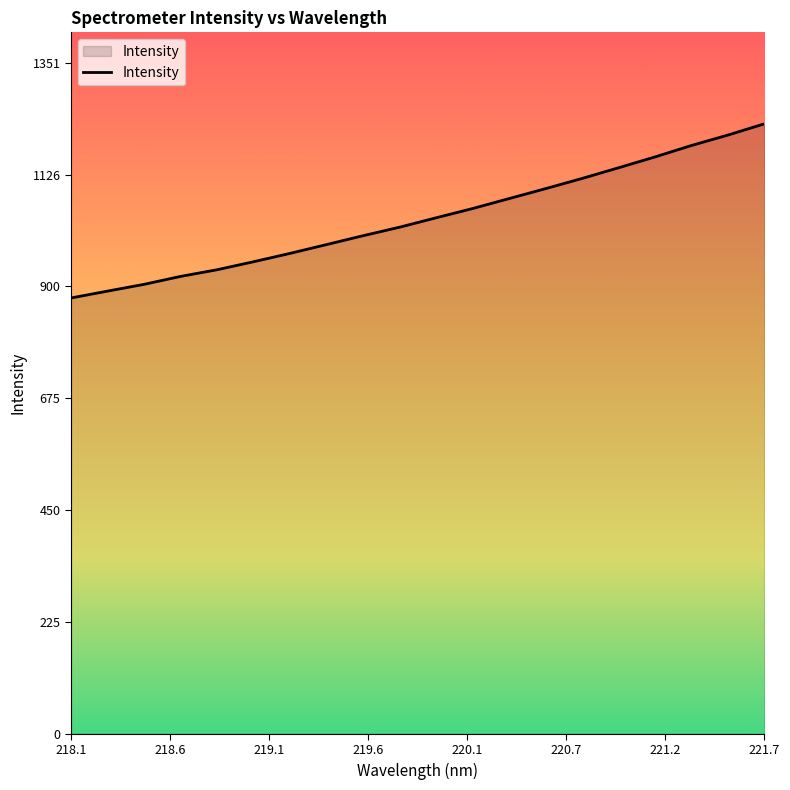

What is the minimum value shown in the chart?

877.7